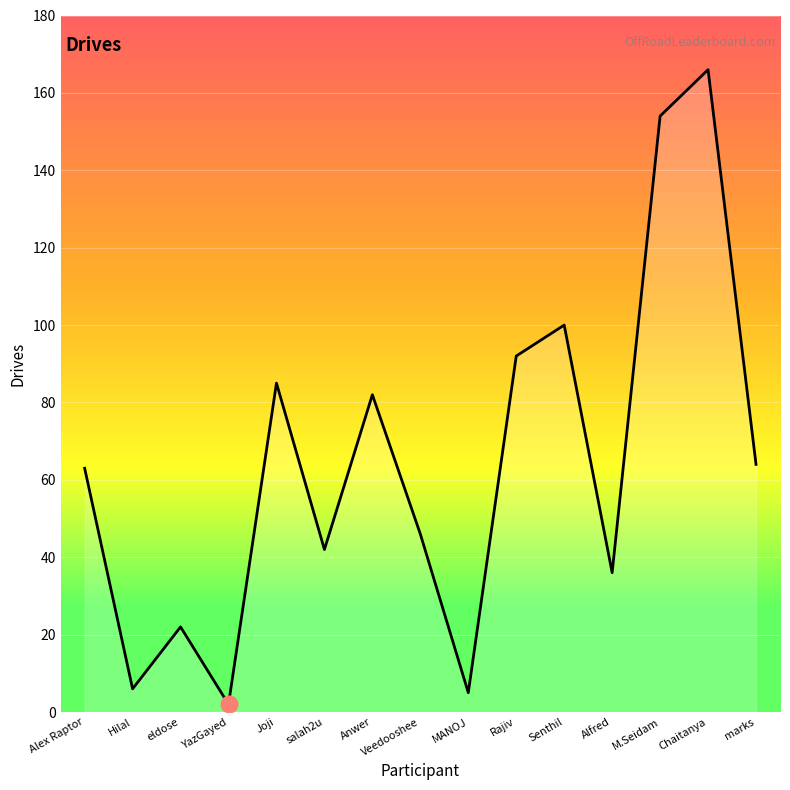

What value does the data have at Anwer?

82